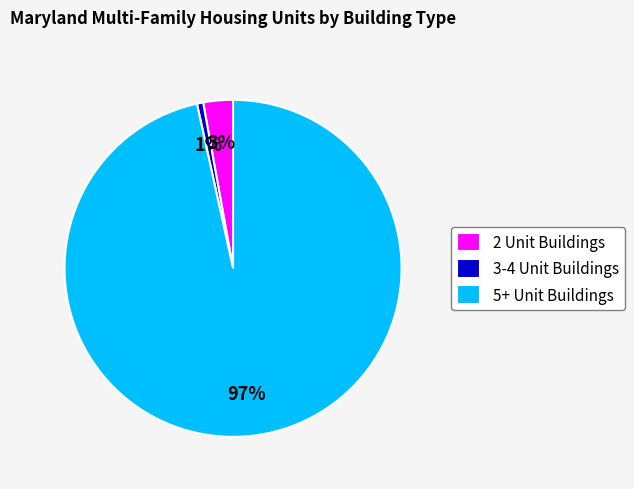

To the nearest percent, what portion does 2 Unit Buildings represent?

3%